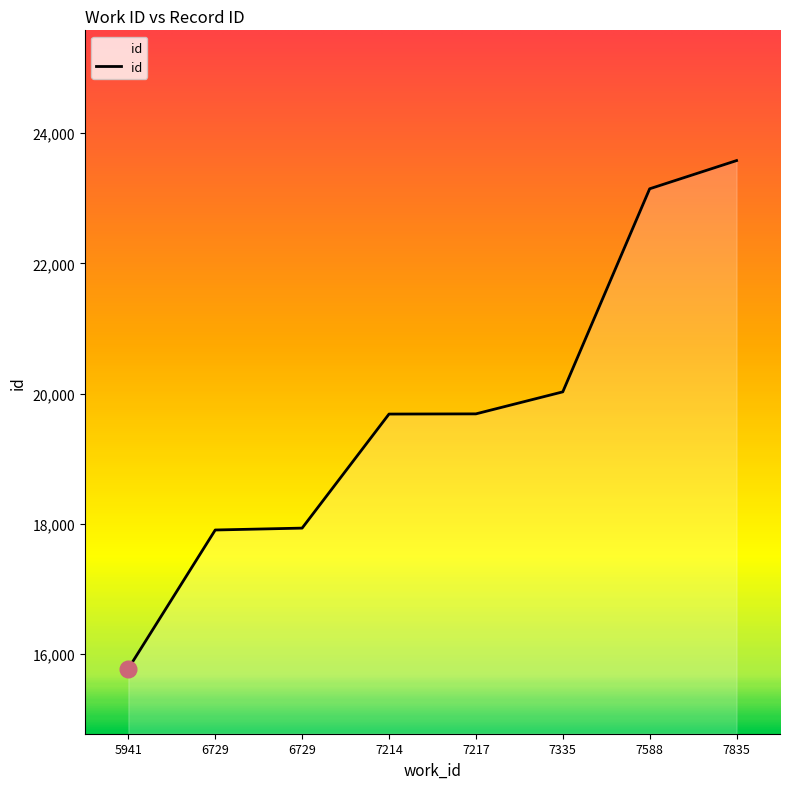

Reading right to left, extract all data points from this chart.

7835=23577	7588=23144	7335=20026	7217=19688	7214=19685	6729=17934	6729=17905	5941=15777